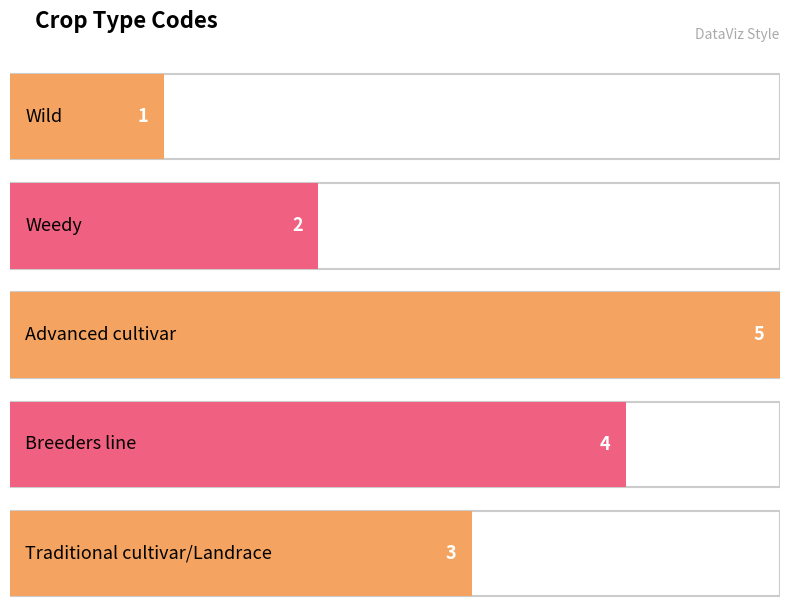

At which label is the value closest to 3?

Traditional cultivar/Landrace